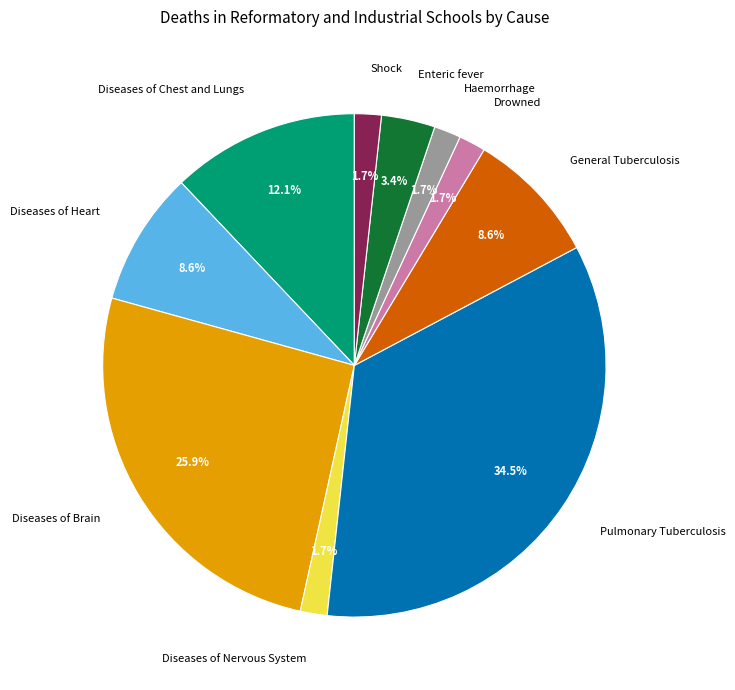

Approximately how many times larger is the value at Enteric fever compared to Diseases of Nervous System?

2.0